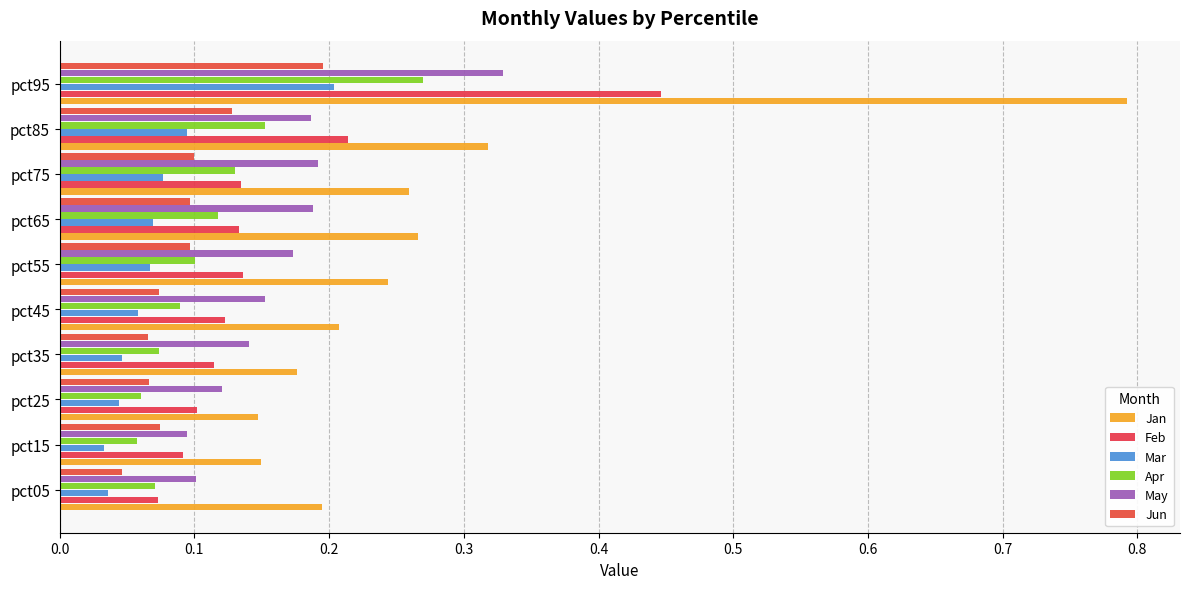

How many categories are shown in the chart?

10